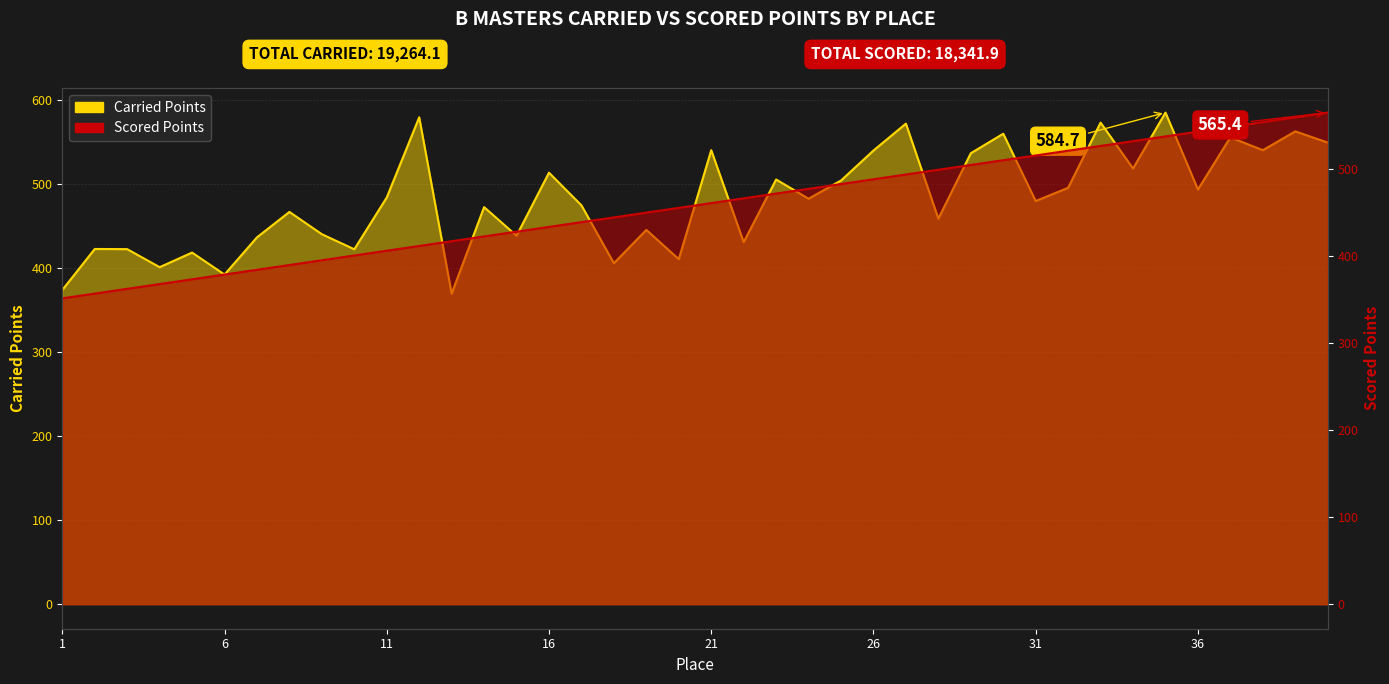

At which category is the sum across all series the highest?

35